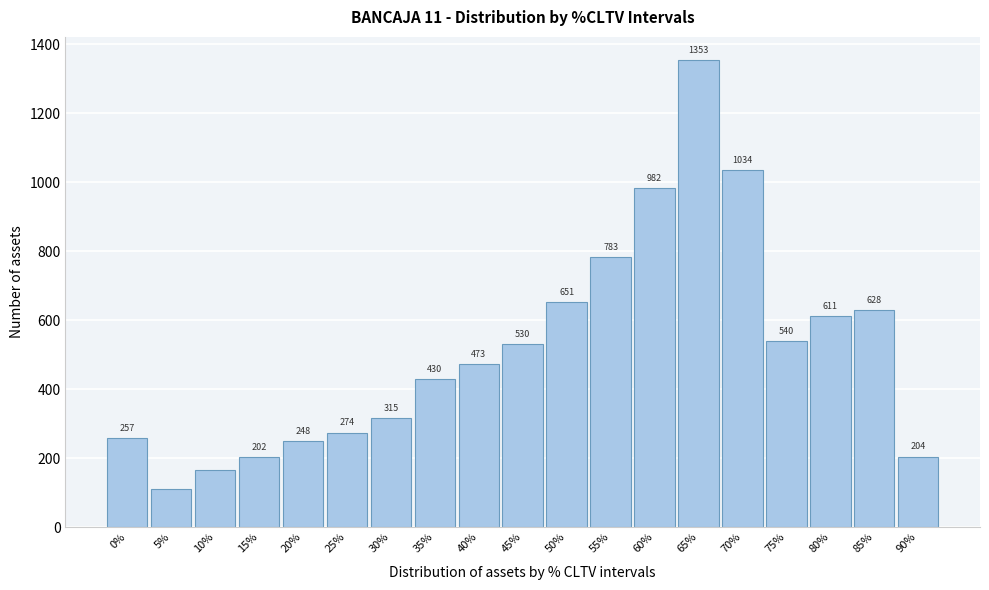

Reading left to right, transcribe all the data shown in this chart.

0%=257	5%=111	10%=165	15%=202	20%=248	25%=274	30%=315	35%=430	40%=473	45%=530	50%=651	55%=783	60%=982	65%=1353	70%=1034	75%=540	80%=611	85%=628	90%=204